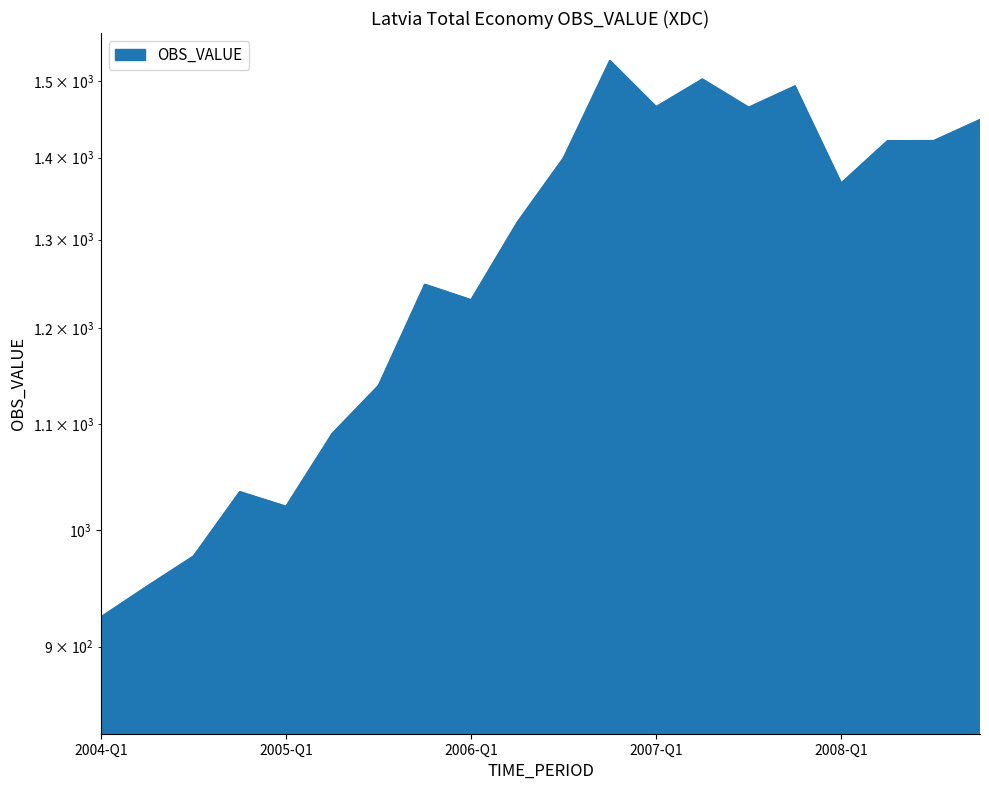

What is the sum of the values at 2004-Q1 and 2008-Q4?

2372.8